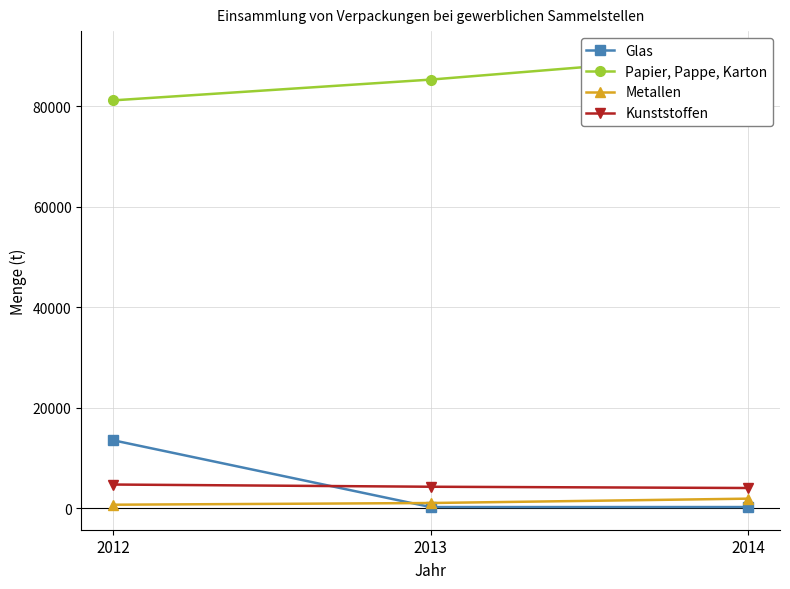

Is the value of Metallen at 2013 greater than the value of Papier, Pappe, Karton at 2013?

No